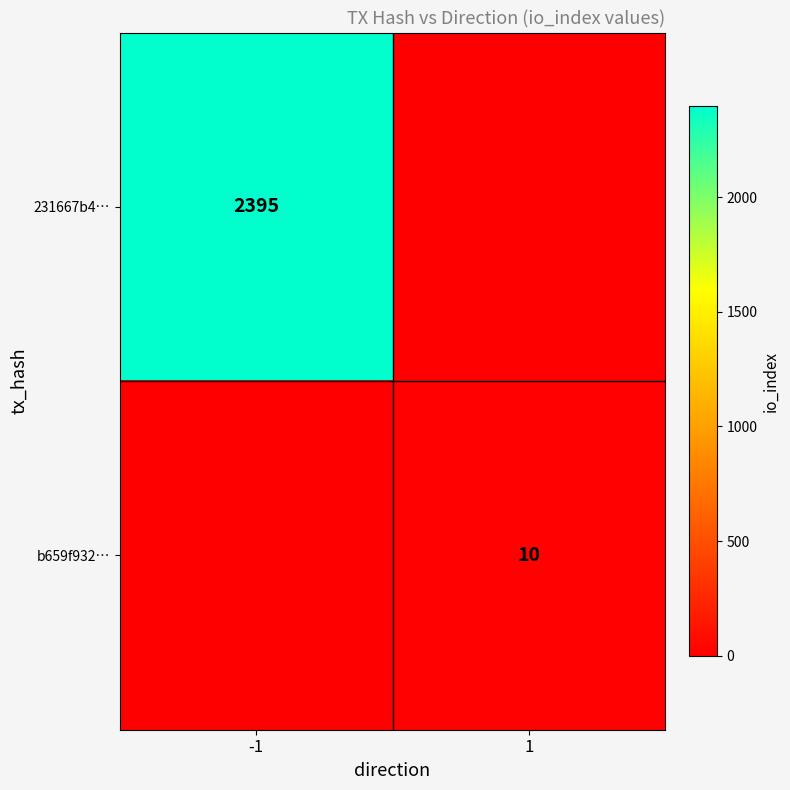

True or false: b659f932… has a value of 16 at 1.

False